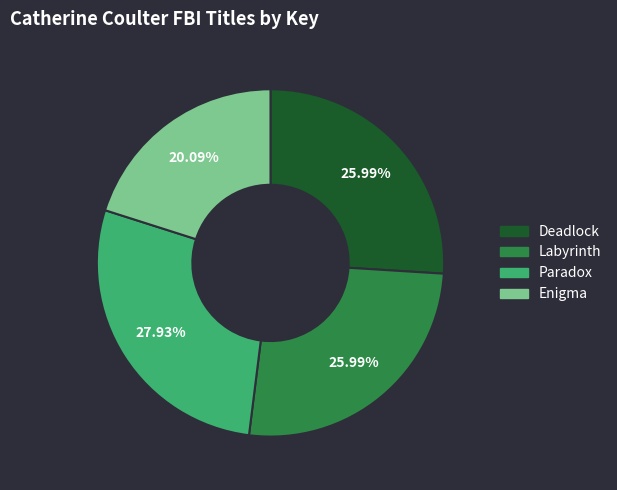

Count the number of slices in the pie.

4